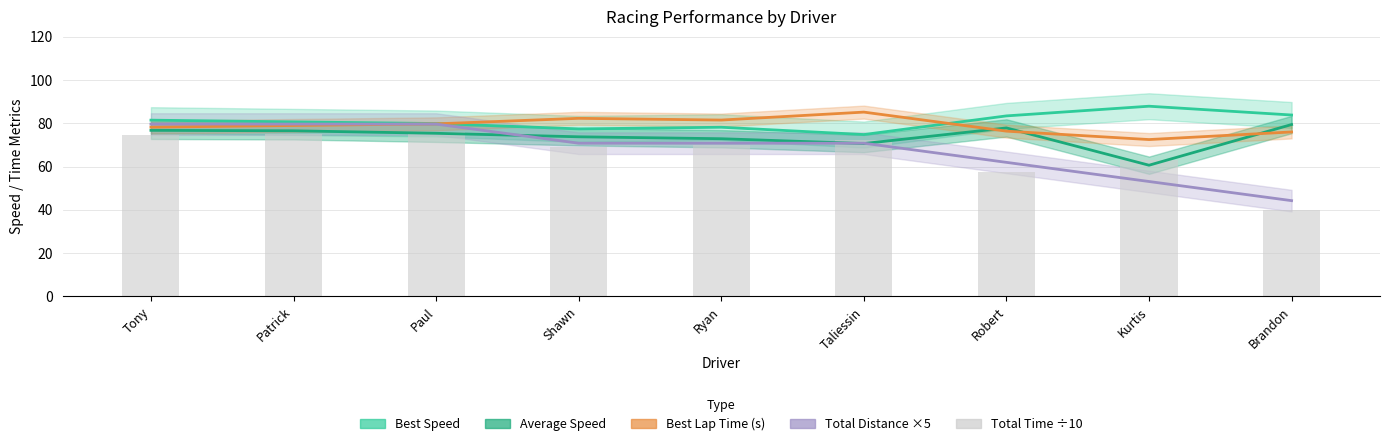

True or false: the data shows 63.1 at Kurtis.

True